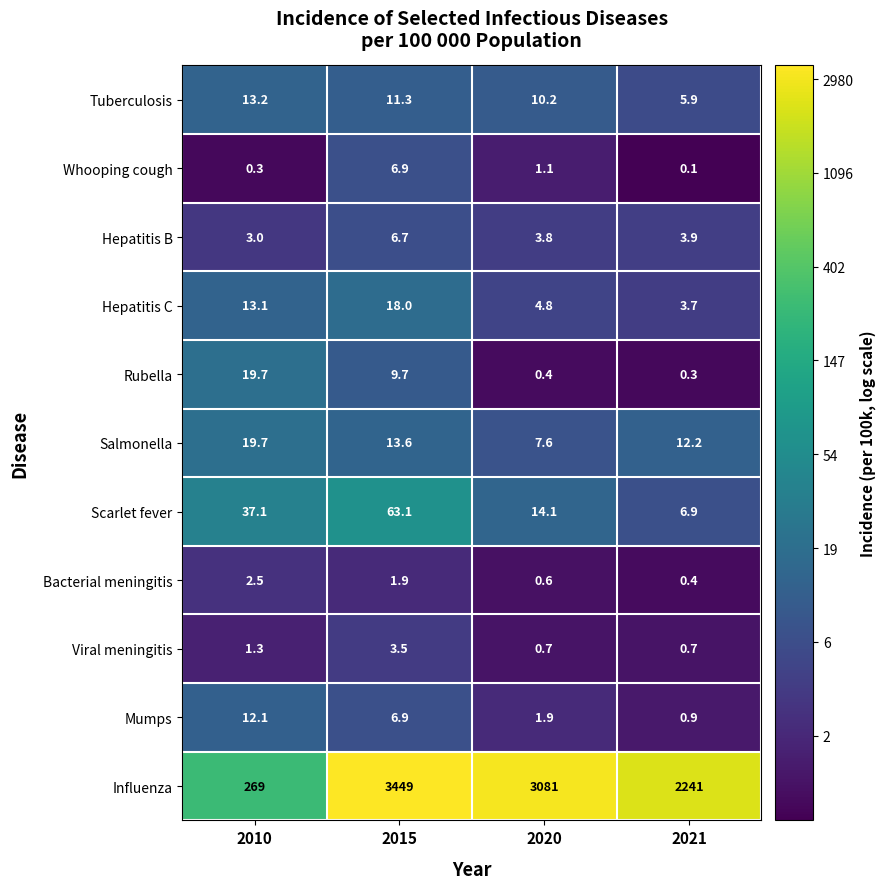

What is the lowest value of the Salmonella series?

7.6